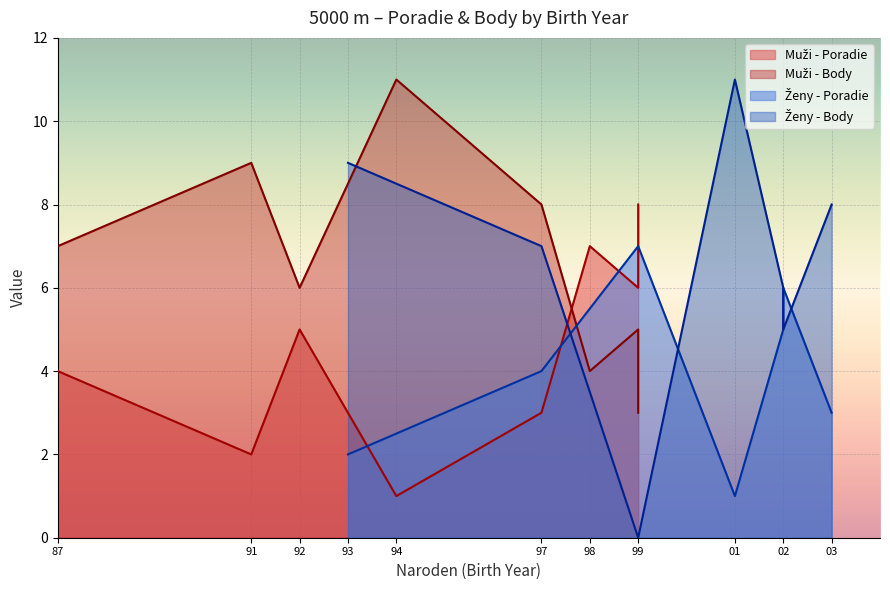

At which label is Body closest to 5?

99